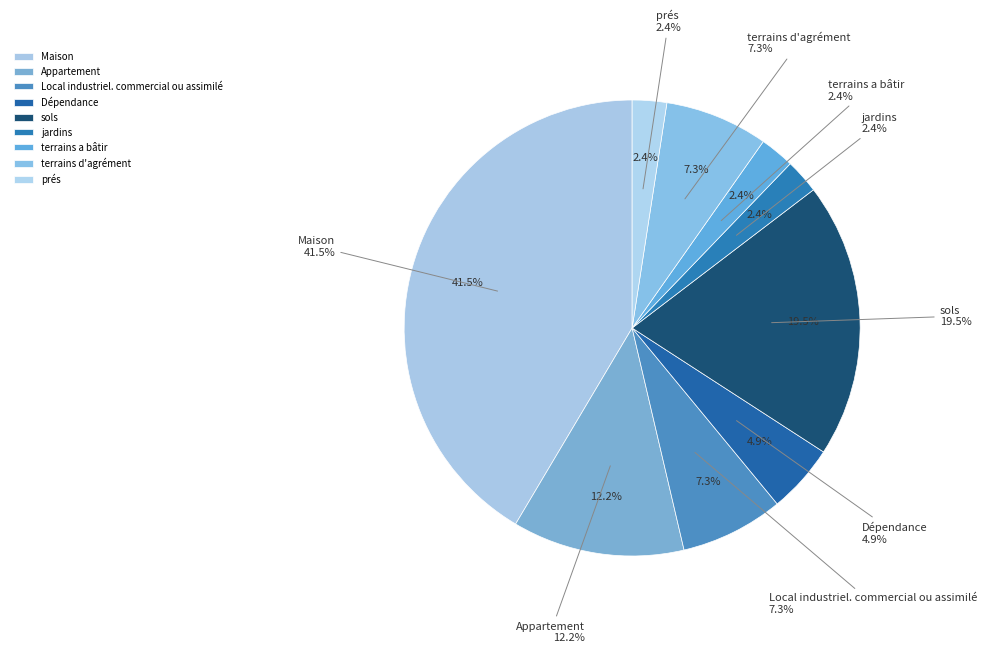

What is the change in value from sols to terrains a bâtir?

-7